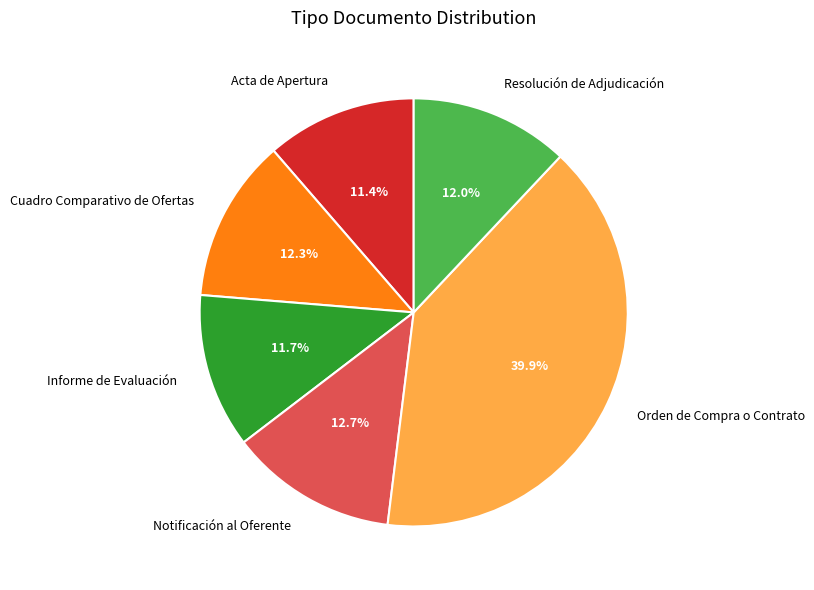

To the nearest percent, what portion does Informe de Evaluación represent?

12%